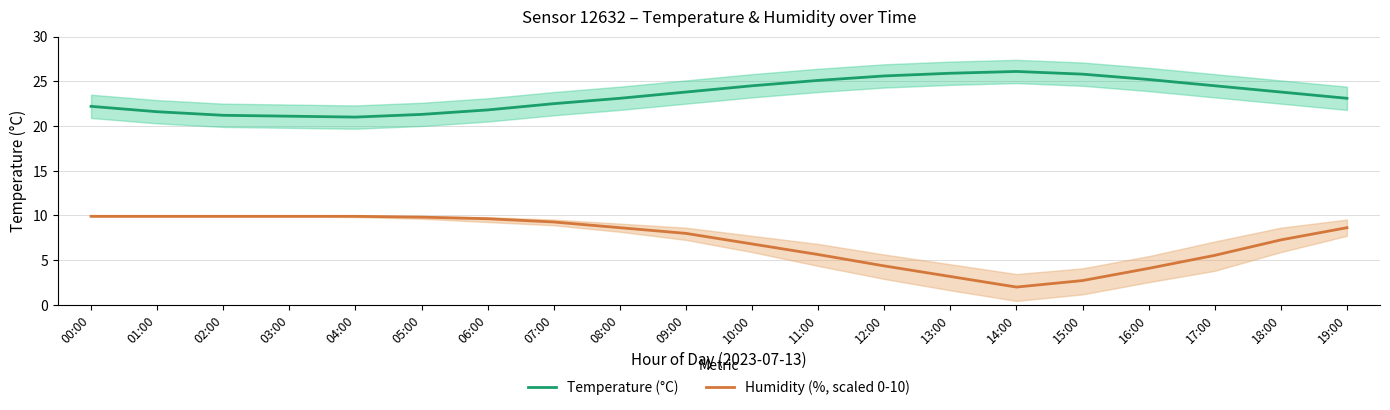

Rank the series by their average value, from lowest to highest.

Humidity (%, scaled), Temperature (°C)